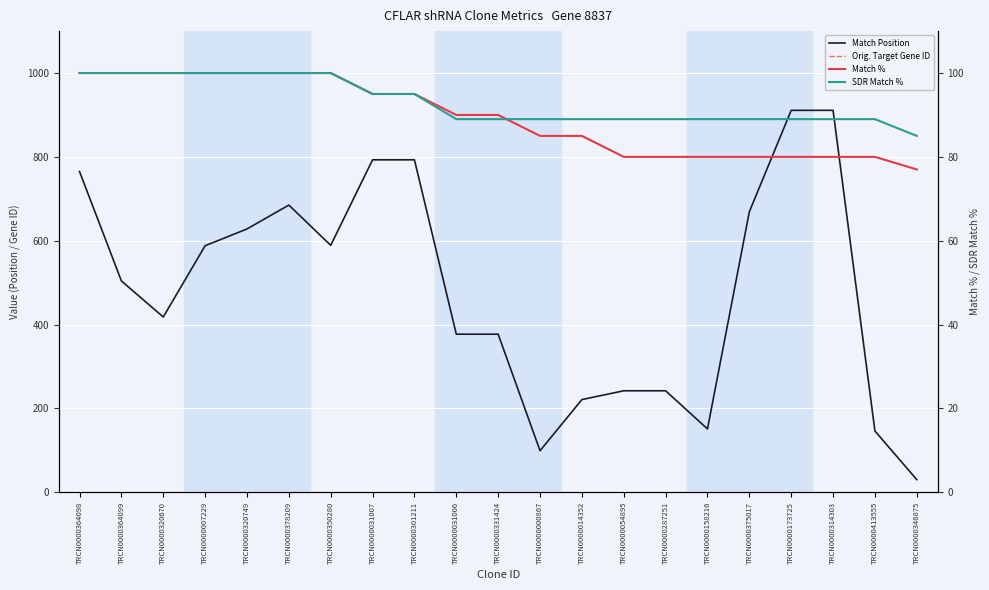

True or false: SDR Match % has more than 2 points higher than both neighbors.

False